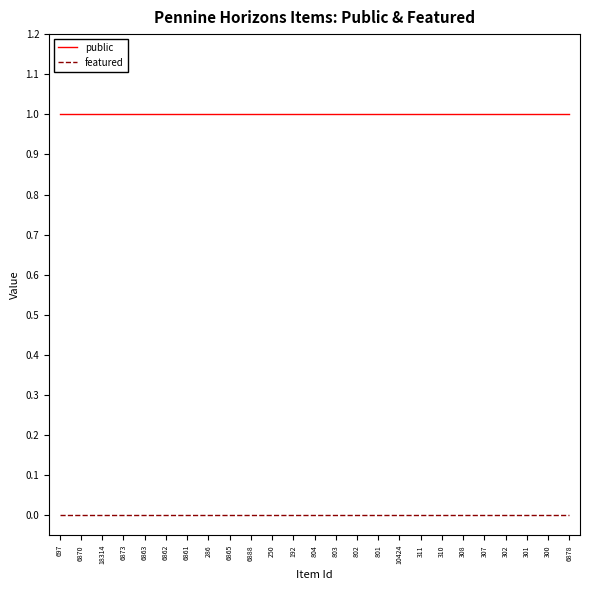

What are all the series names shown in the legend?

public, featured